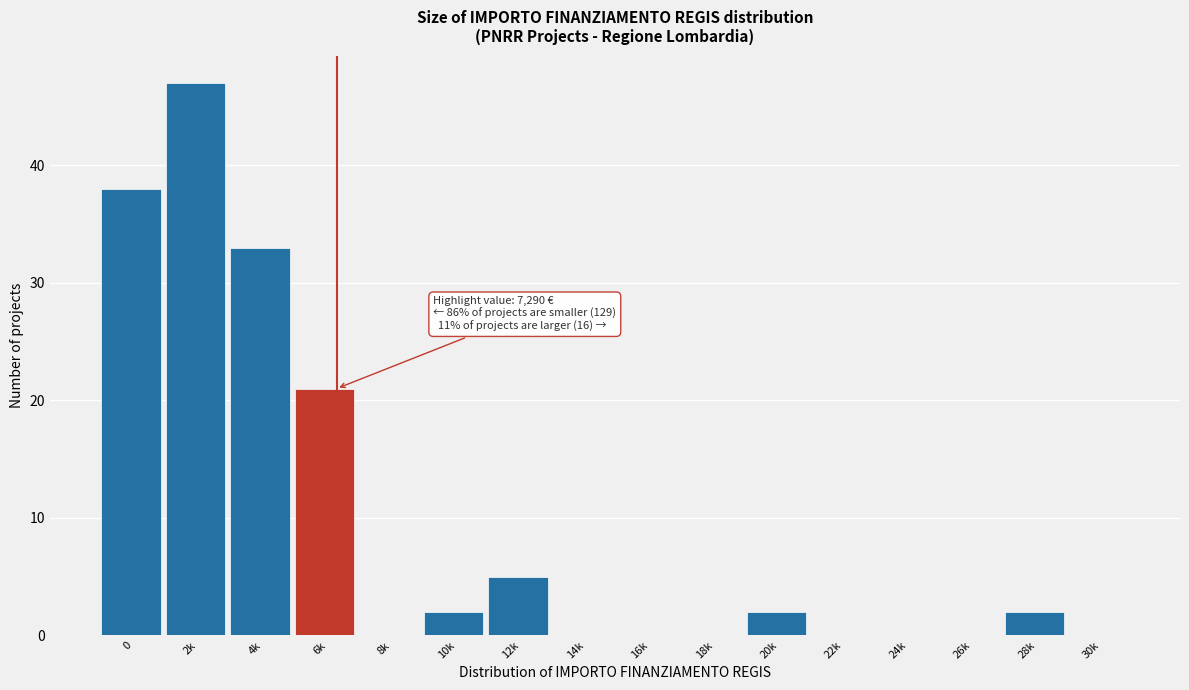

Reading left to right, transcribe all the data shown in this chart.

0=38	2k=47	4k=33	6k=21	8k=0	10k=2	12k=5	14k=0	16k=0	18k=0	20k=2	22k=0	24k=0	26k=0	28k=2	30k=0